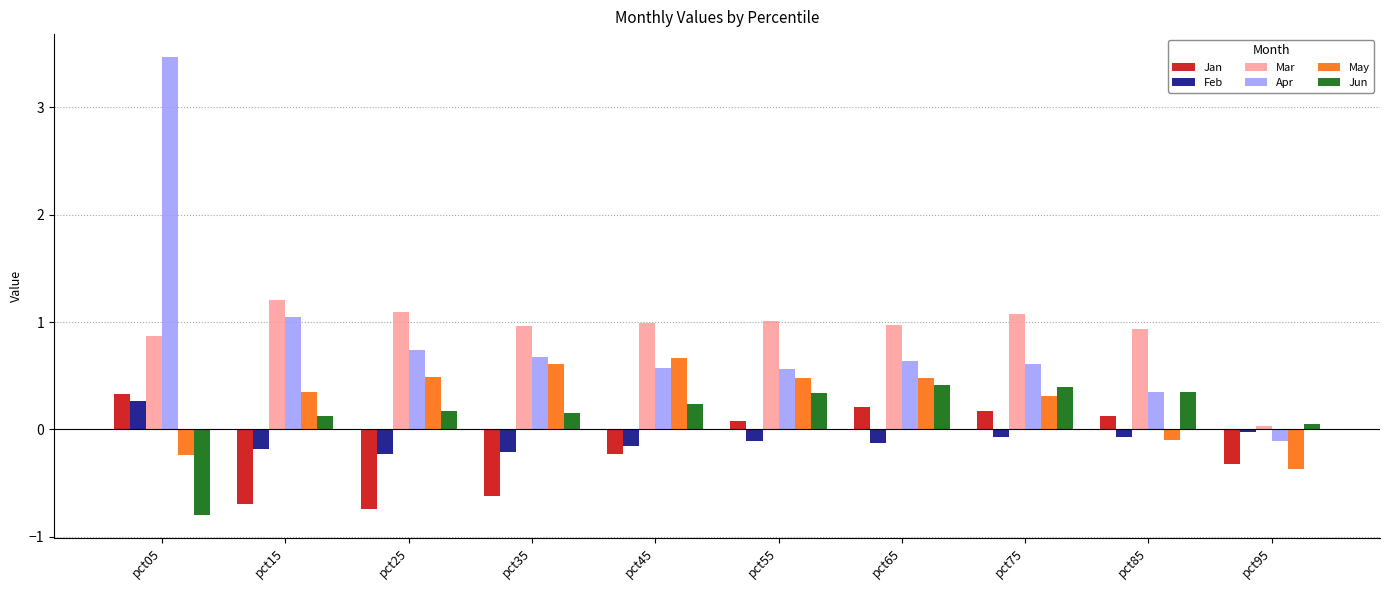

What are all the series names shown in the legend?

Jan, Feb, Mar, Apr, May, Jun